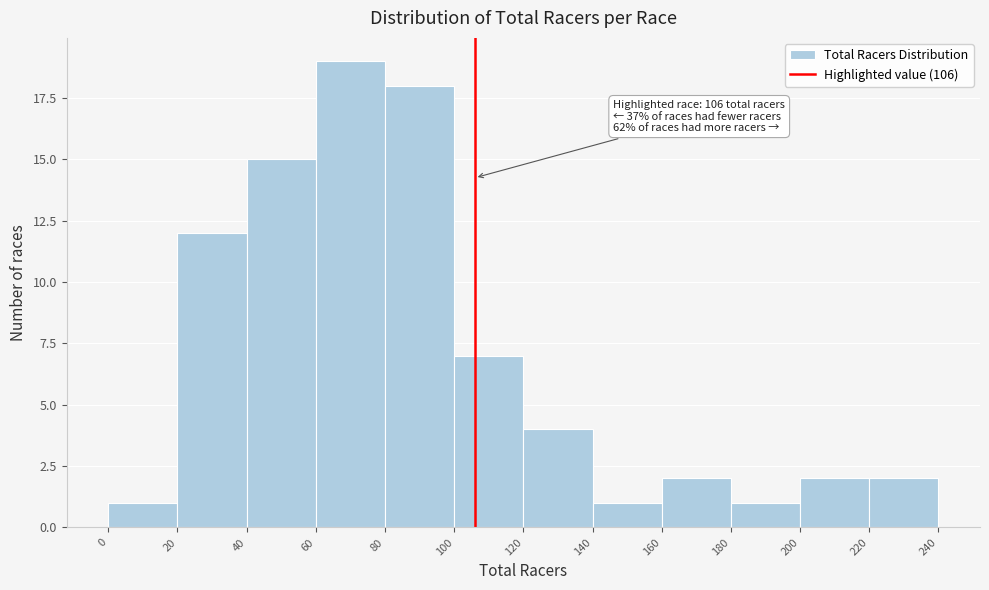

Which range on the x-axis has the tallest bar?

60 to 80